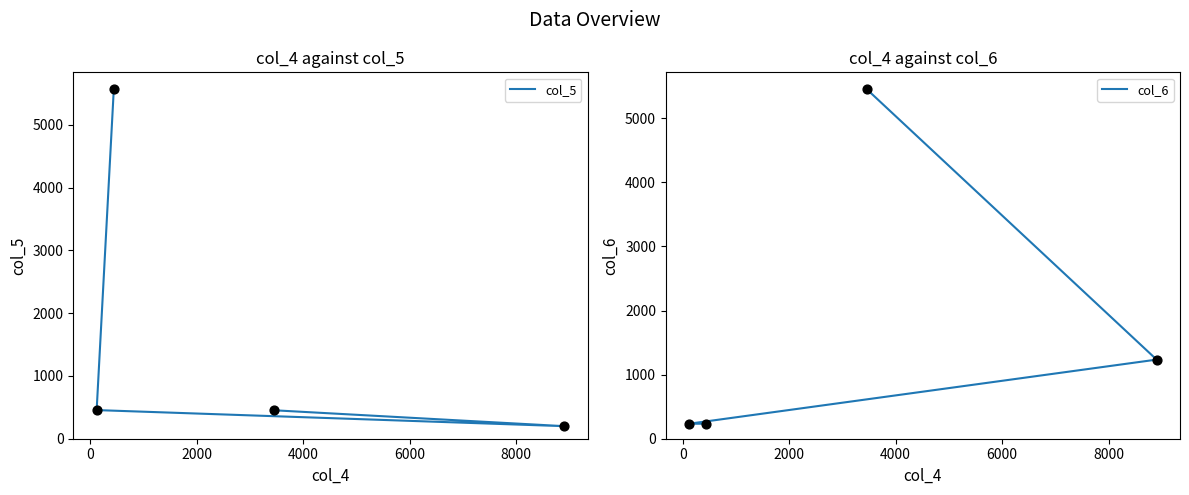

Which series has the widest spread of Y values?

col_5